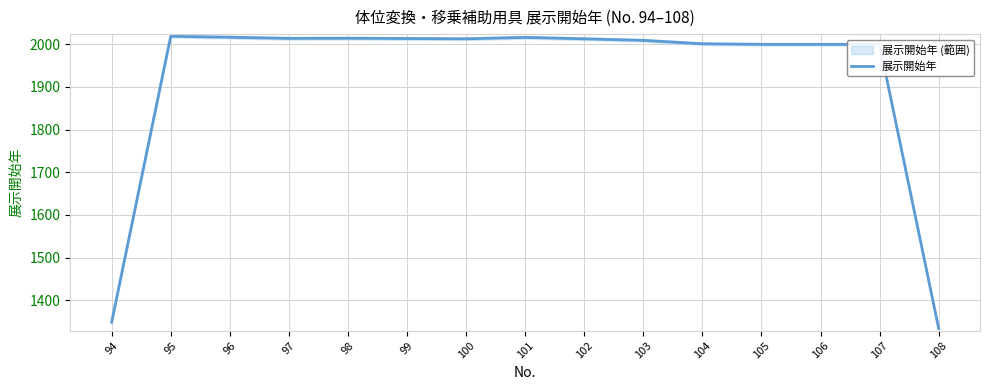

List the labels in order of value, smallest first.

108, 94, 105, 106, 107, 104, 103, 100, 102, 99, 97, 98, 101, 96, 95